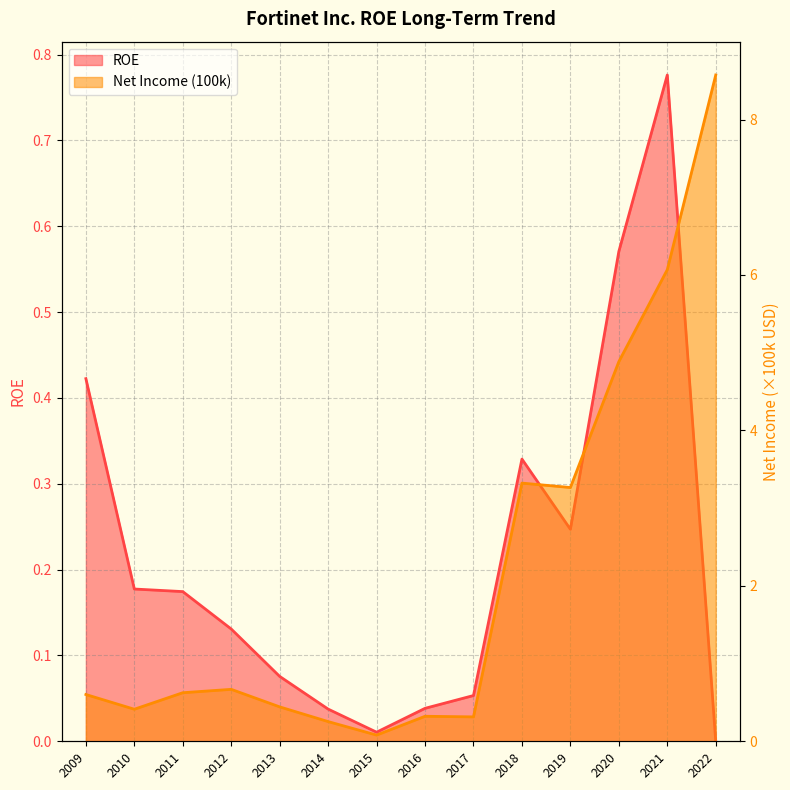

Reading left to right, list all the values displayed in this chart.

ROE: 2009=0.4	2010=0.2	2011=0.2	2012=0.1	2013=0.1	2014=0.0	2015=0.0	2016=0.0	2017=0.1	2018=0.3	2019=0.2	2020=0.6	2021=0.8	2022=0.0
Net Income (100k): 2009=0.6	2010=0.4	2011=0.6	2012=0.7	2013=0.4	2014=0.3	2015=0.1	2016=0.3	2017=0.3	2018=3.3	2019=3.3	2020=4.9	2021=6.1	2022=8.6